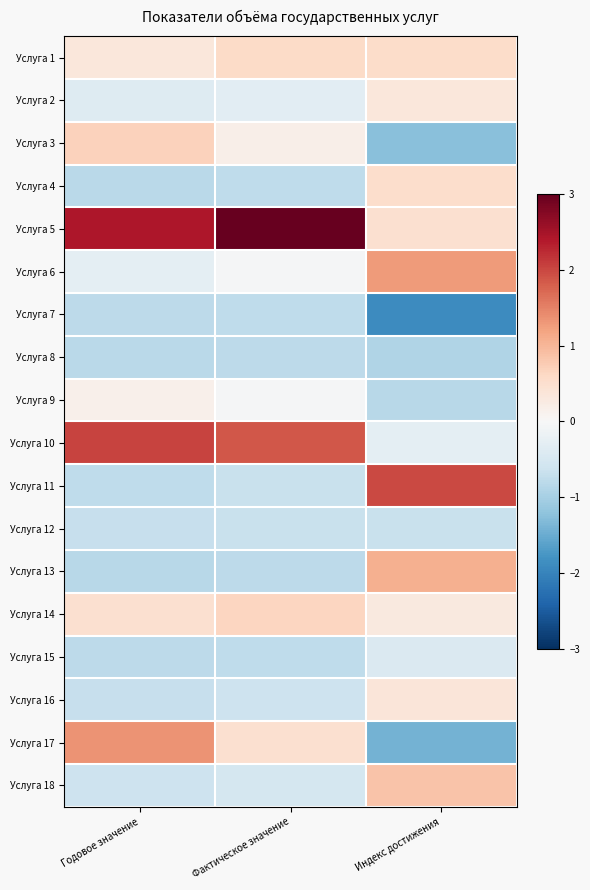

Reading right to left, list all the values displayed in this chart.

Услуга 1: Индекс достижения=0.5	Фактическое значение=0.6	Годовое значение=0.3
Услуга 2: Индекс достижения=0.3	Фактическое значение=-0.3	Годовое значение=-0.4
Услуга 3: Индекс достижения=-1.3	Фактическое значение=0.2	Годовое значение=0.7
Услуга 4: Индекс достижения=0.5	Фактическое значение=-0.8	Годовое значение=-0.8
Услуга 5: Индекс достижения=0.5	Фактическое значение=3.0	Годовое значение=2.4
Услуга 6: Индекс достижения=1.3	Фактическое значение=-0.0	Годовое значение=-0.3
Услуга 7: Индекс достижения=-1.9	Фактическое значение=-0.8	Годовое значение=-0.8
Услуга 8: Индекс достижения=-0.9	Фактическое значение=-0.8	Годовое значение=-0.8
Услуга 9: Индекс достижения=-0.8	Фактическое значение=-0.0	Годовое значение=0.1
Услуга 10: Индекс достижения=-0.3	Фактическое значение=1.9	Годовое значение=2.0
Услуга 11: Индекс достижения=2.0	Фактическое значение=-0.7	Годовое значение=-0.8
Услуга 12: Индекс достижения=-0.7	Фактическое значение=-0.7	Годовое значение=-0.7
Услуга 13: Индекс достижения=1.1	Фактическое значение=-0.8	Годовое значение=-0.8
Услуга 14: Индекс достижения=0.3	Фактическое значение=0.6	Годовое значение=0.5
Услуга 15: Индекс достижения=-0.4	Фактическое значение=-0.8	Годовое значение=-0.8
Услуга 16: Индекс достижения=0.4	Фактическое значение=-0.6	Годовое значение=-0.7
Услуга 17: Индекс достижения=-1.4	Фактическое значение=0.5	Годовое значение=1.3
Услуга 18: Индекс достижения=0.8	Фактическое значение=-0.5	Годовое значение=-0.6